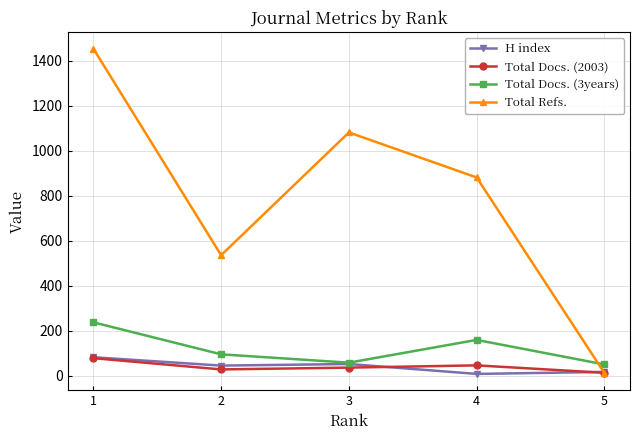

Which series has the widest spread of values?

Total Refs.